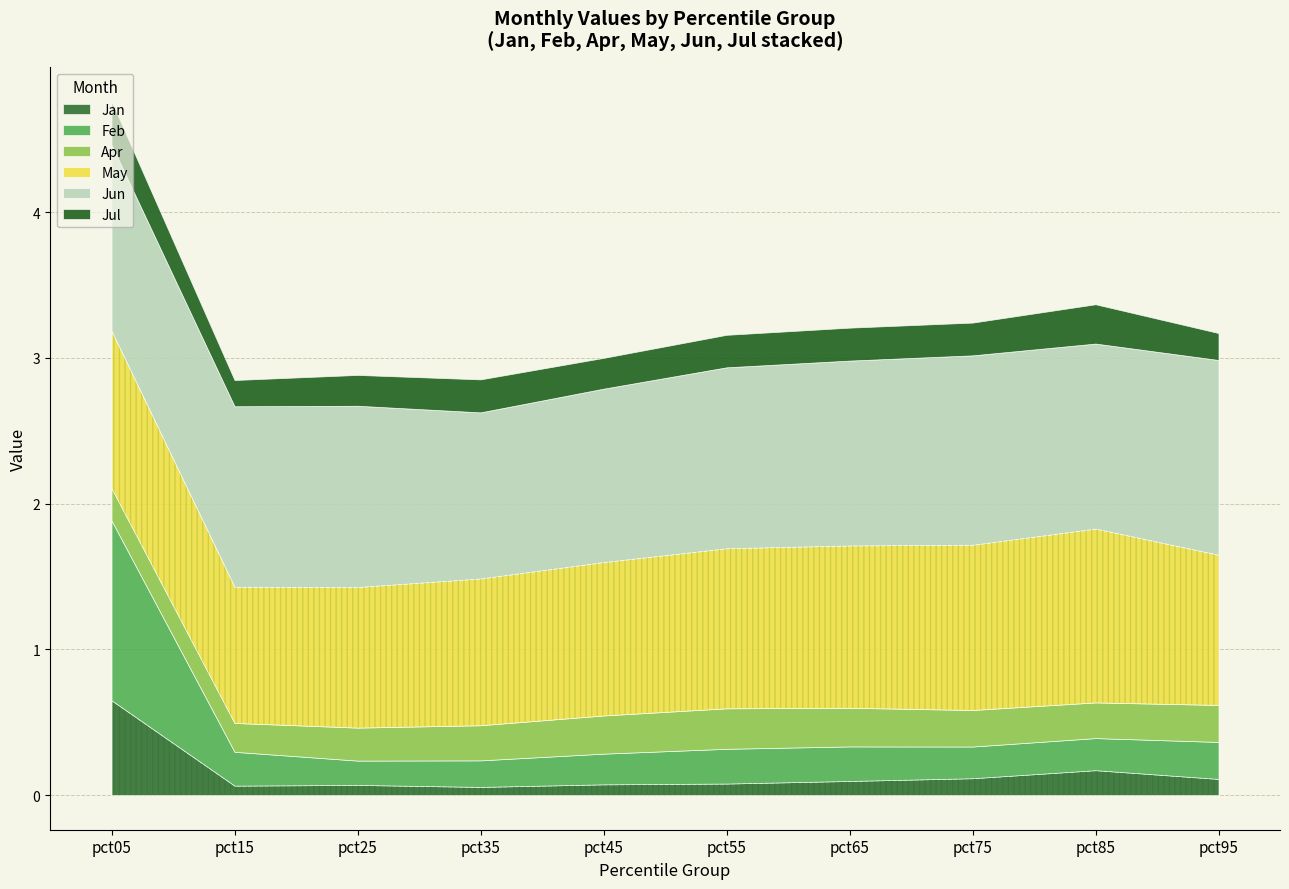

What is the minimum value shown in the chart?

0.1